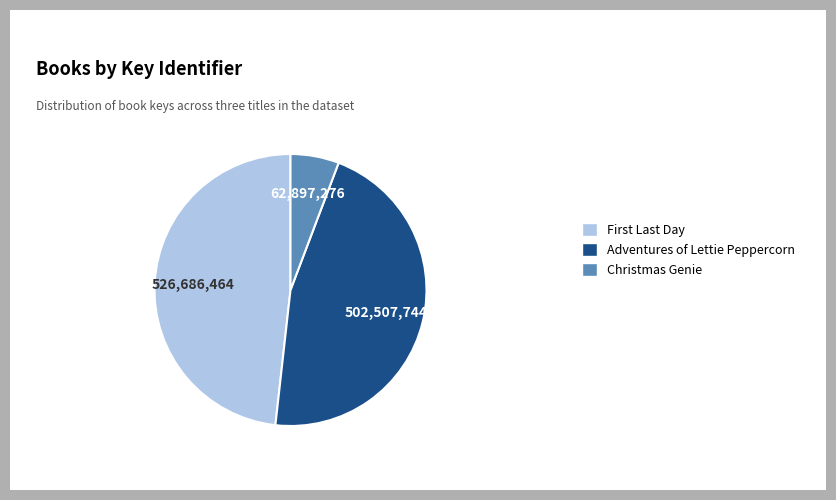

Is there a majority slice in this chart?

No